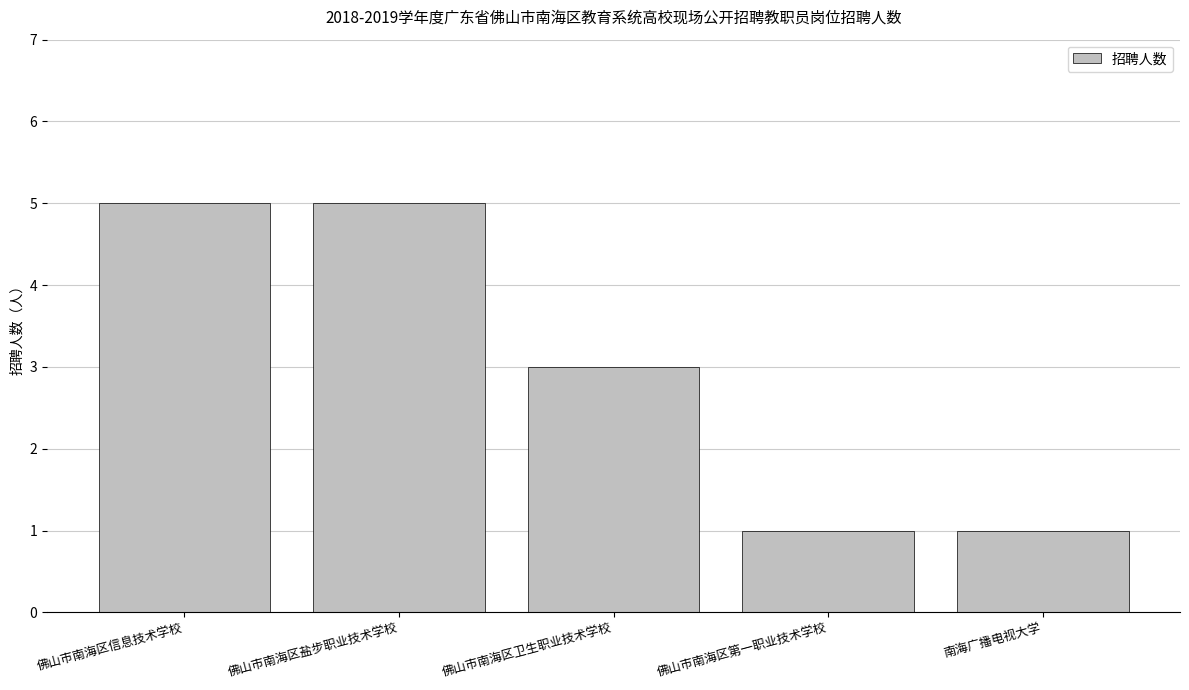

What is the minimum value shown in the chart?

1